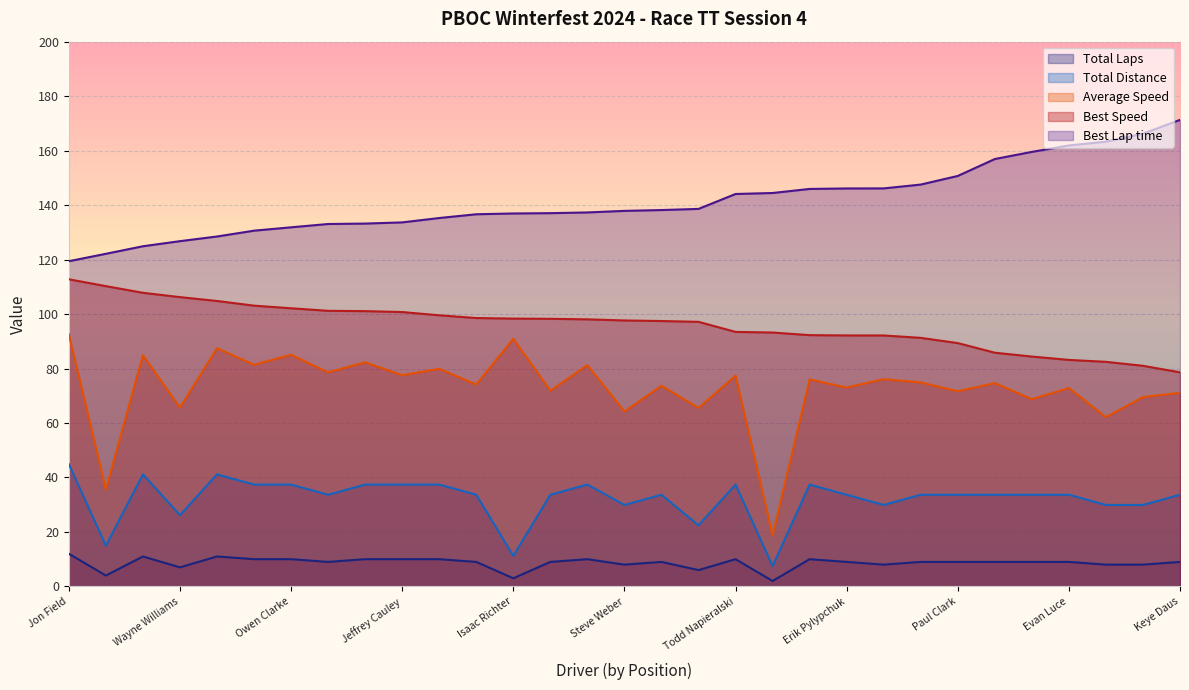

Which series changed the most between Jeffrey Cauley and Jonathan Draper?

Best Lap time